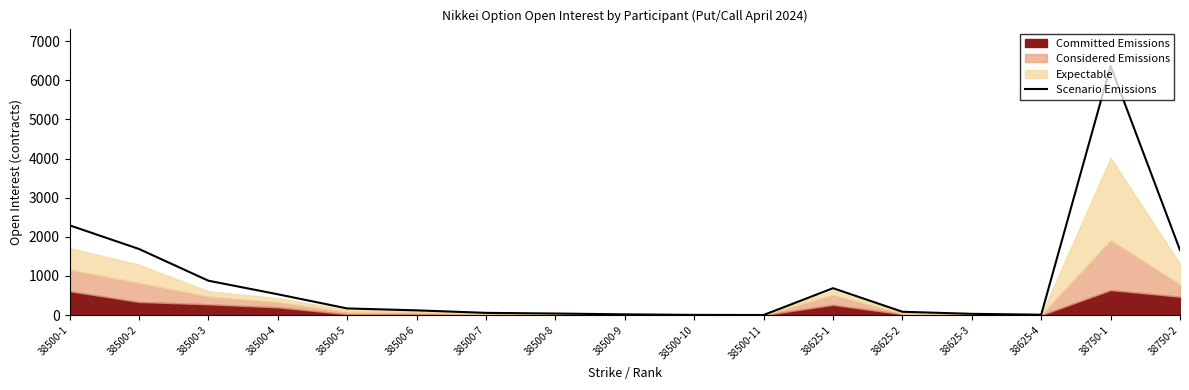

What is the difference between the values at 38500-6 and 38625-1?

566